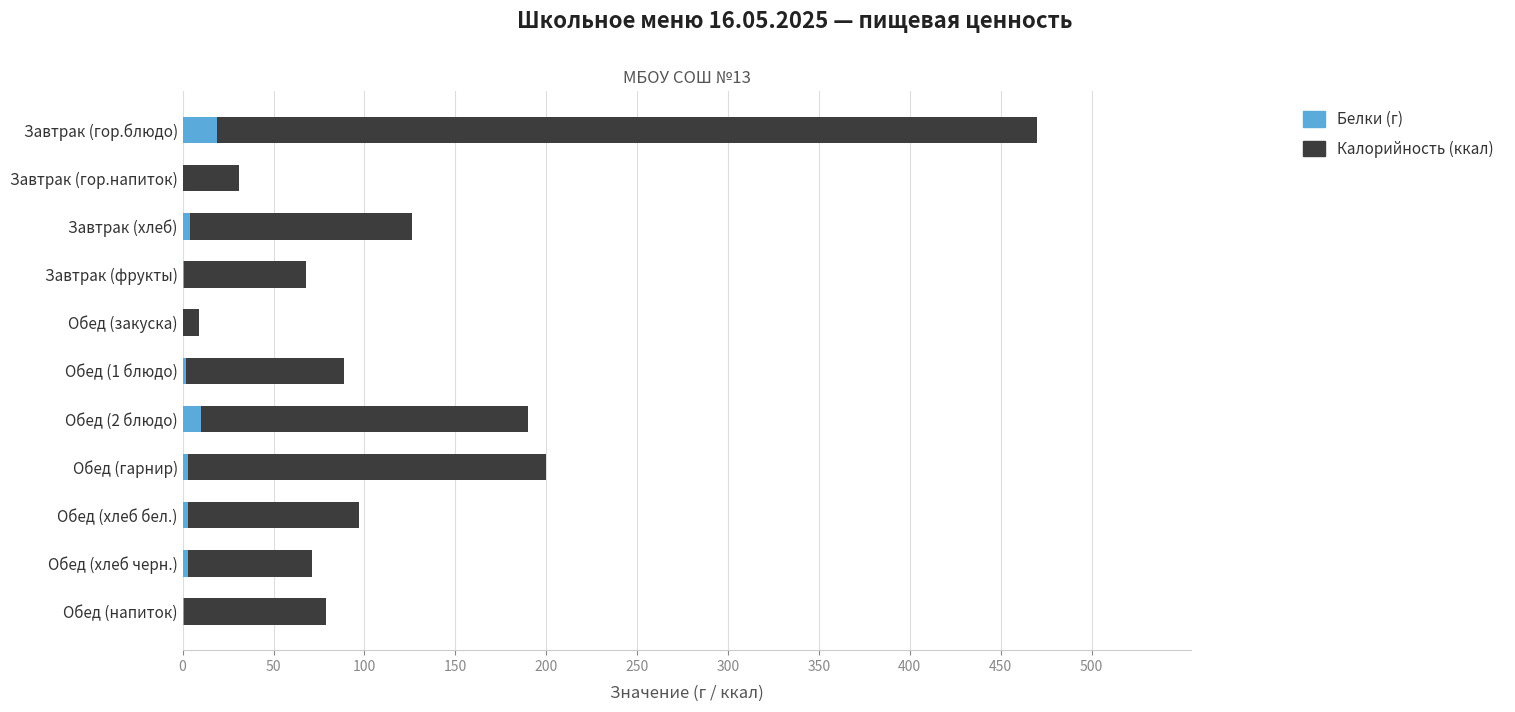

At which category is the sum across all series the highest?

Завтрак (гор.блюдо)